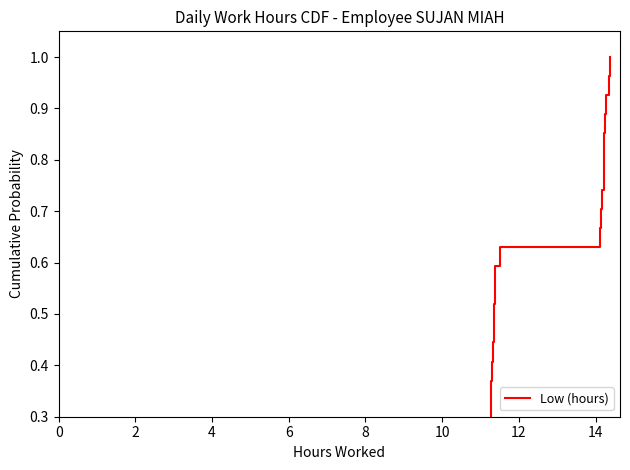

How many data points does each series have?

28